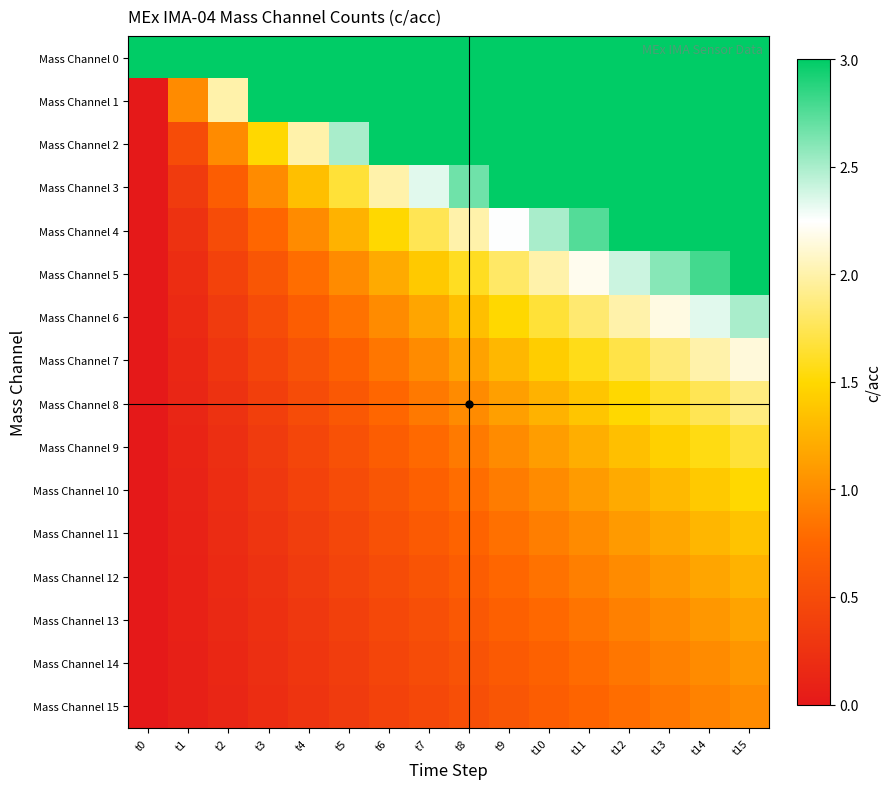

Which category has the lowest value across all series?

t0